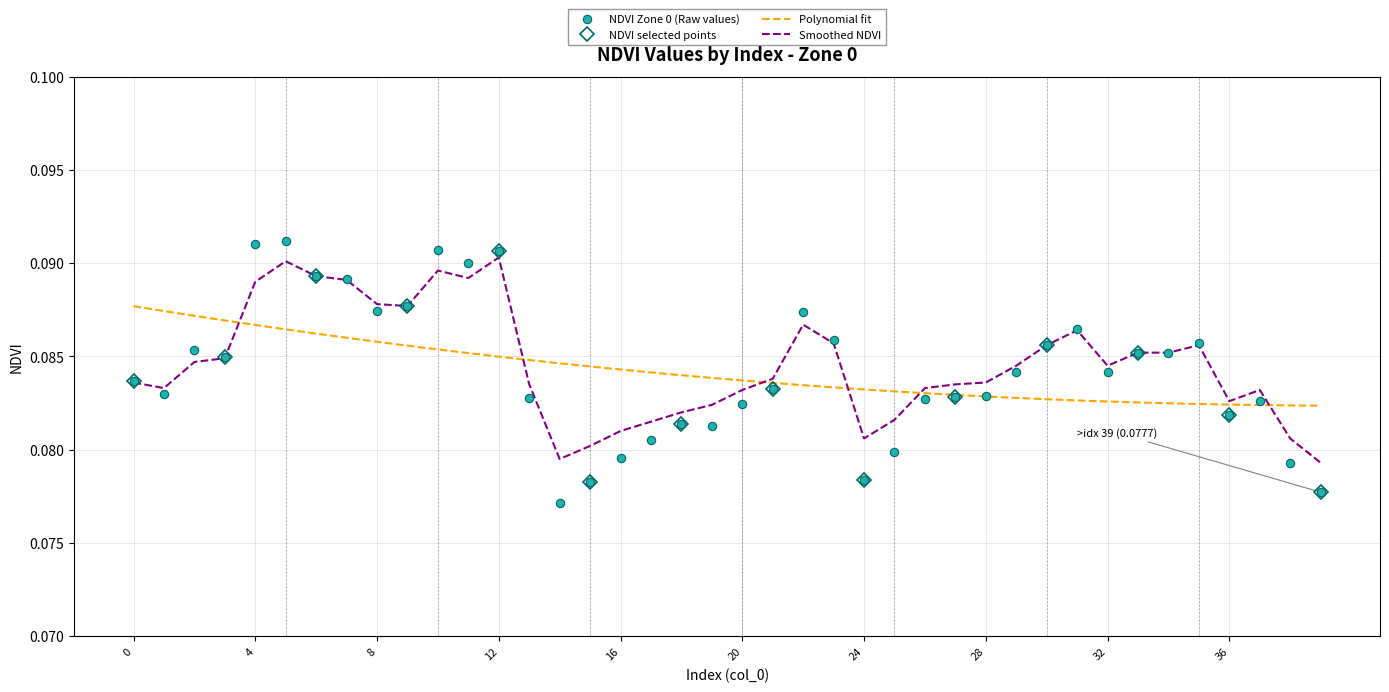

At which category is the sum across all series the highest?

5